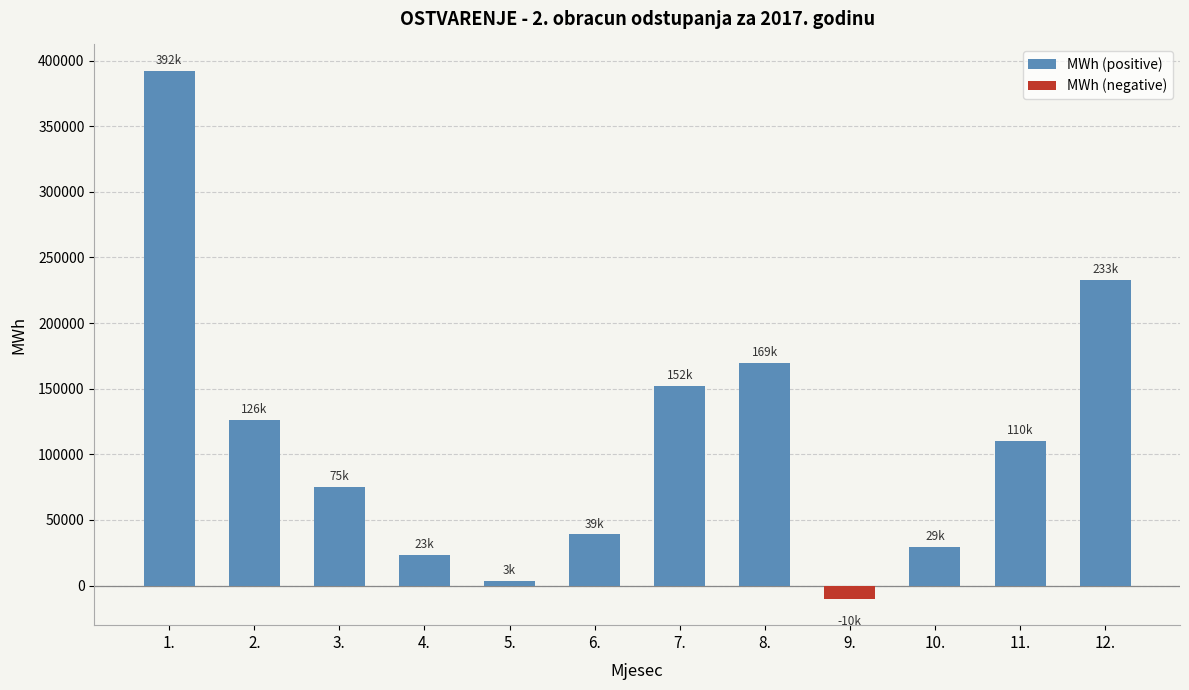

Is the value of MWh (negative) at 5. greater than the value of MWh (positive) at 8.?

No